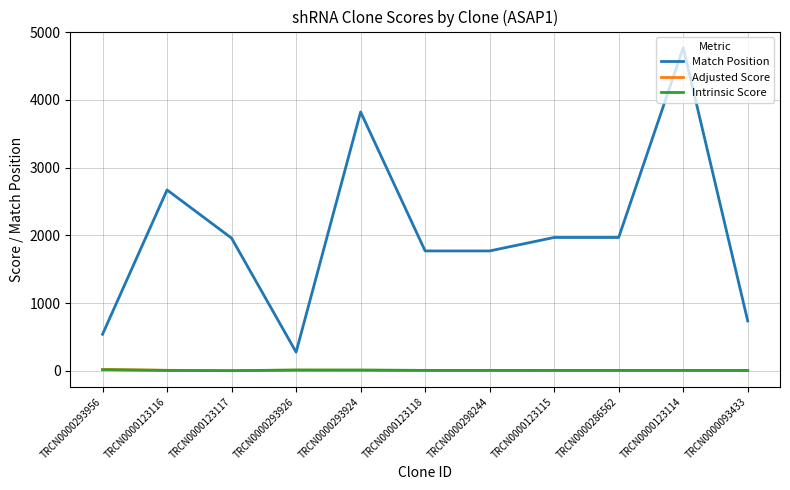

What value does the Intrinsic Score series have at TRCN0000123114?

5.0